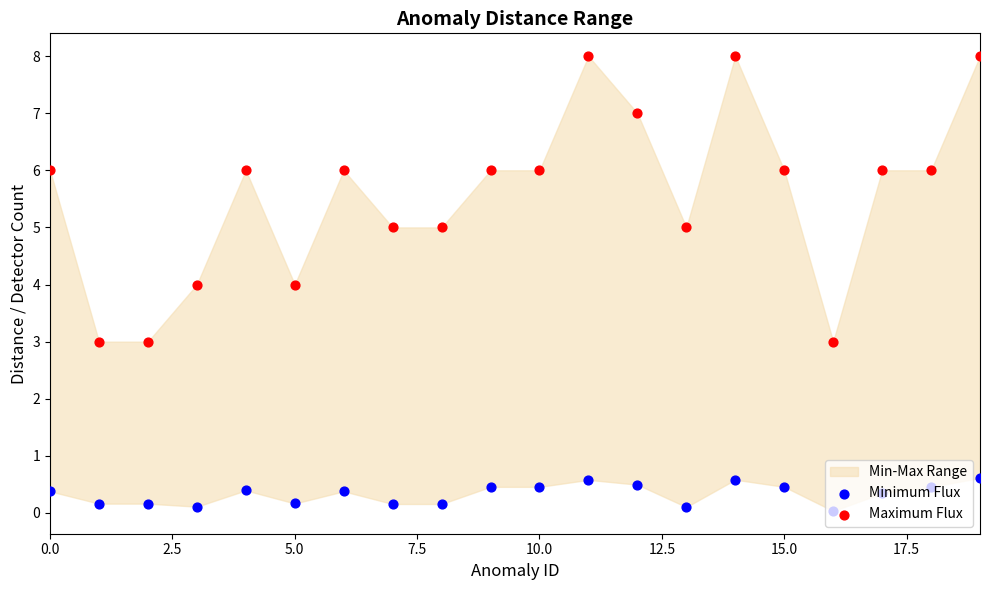

Is the value of Minimum Flux at 19 greater than the value of Maximum Flux at 16?

No